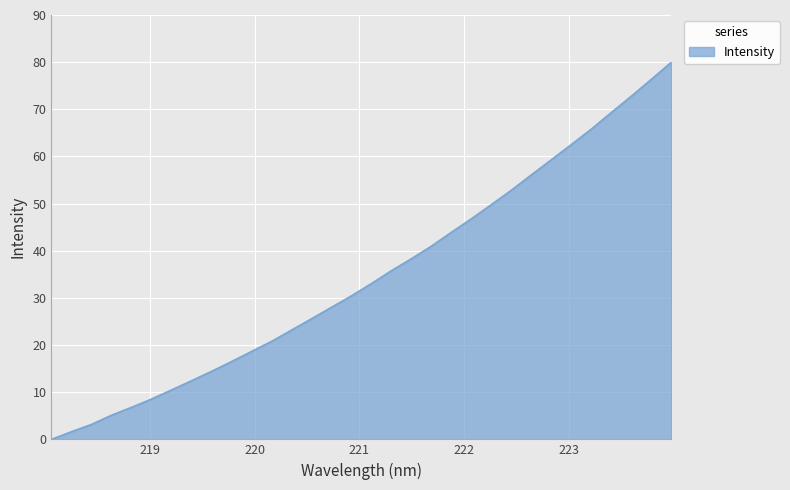

How many lines are shown in the chart?

1